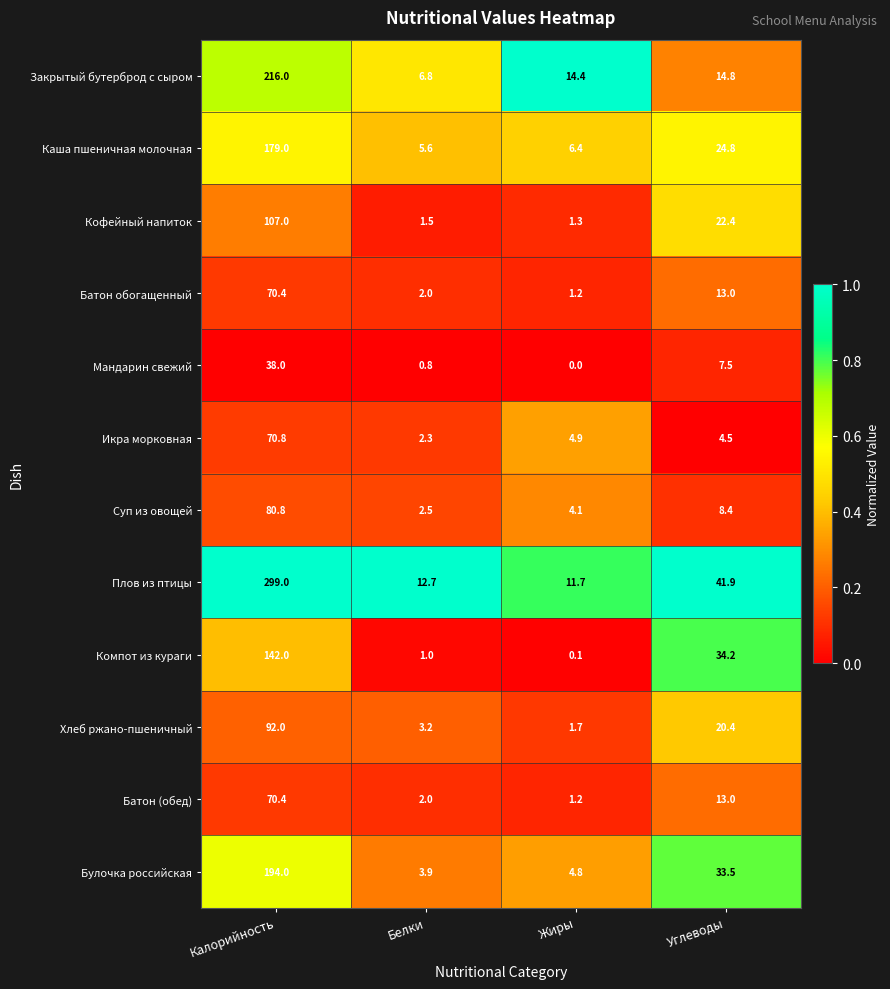

What is the sum of the Батон (обед) values at Жиры and Калорийность?

71.6